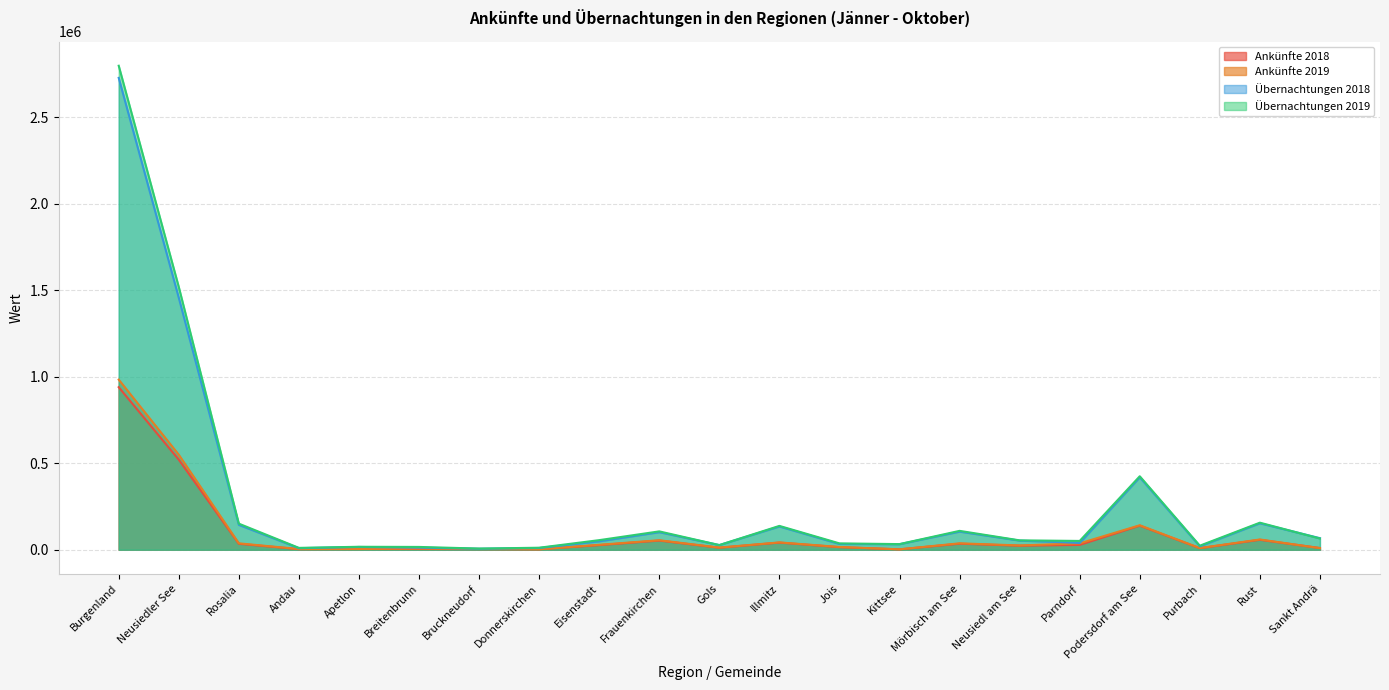

At which label does Übernachtungen 2018 first exceed 48360?

Burgenland